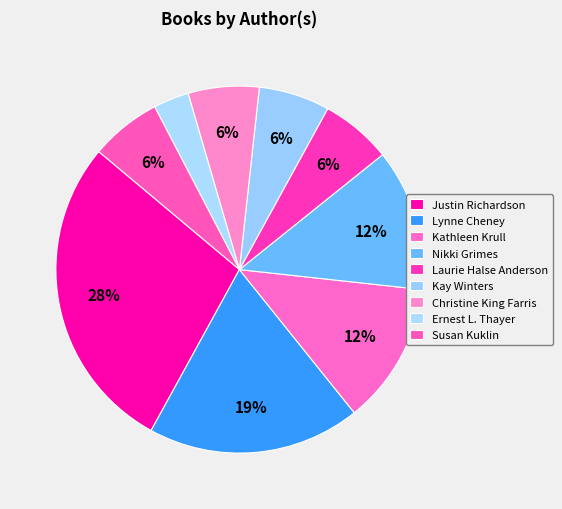

How many slices are in this pie chart?

9